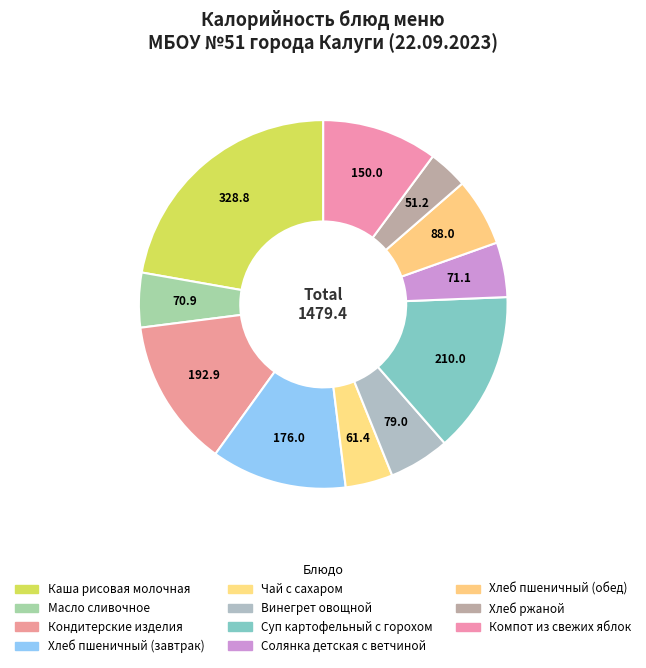

Count the number of slices in the pie.

11